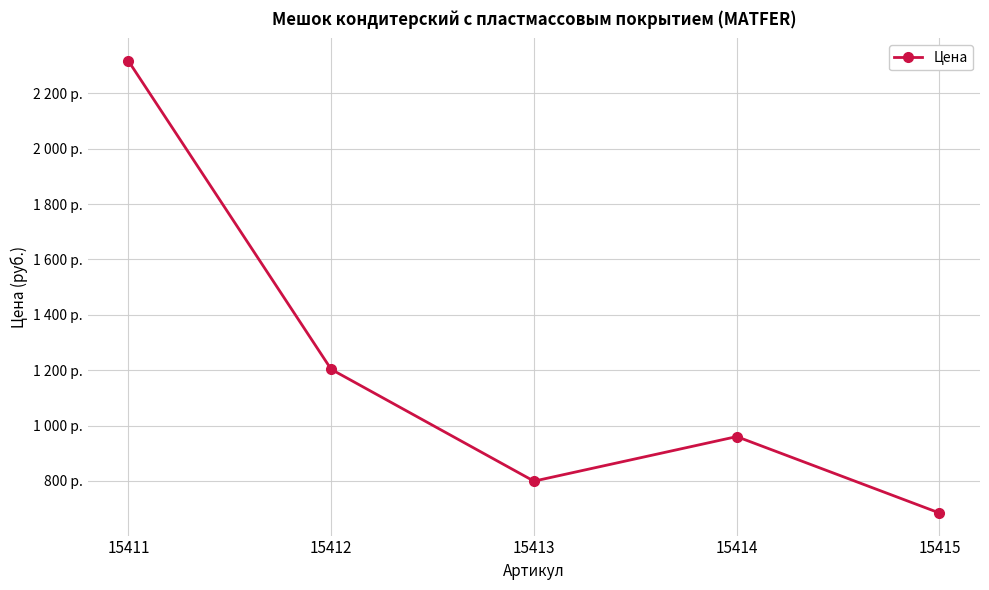

Approximately how many times larger is the value at 15413 compared to 15412?

0.7